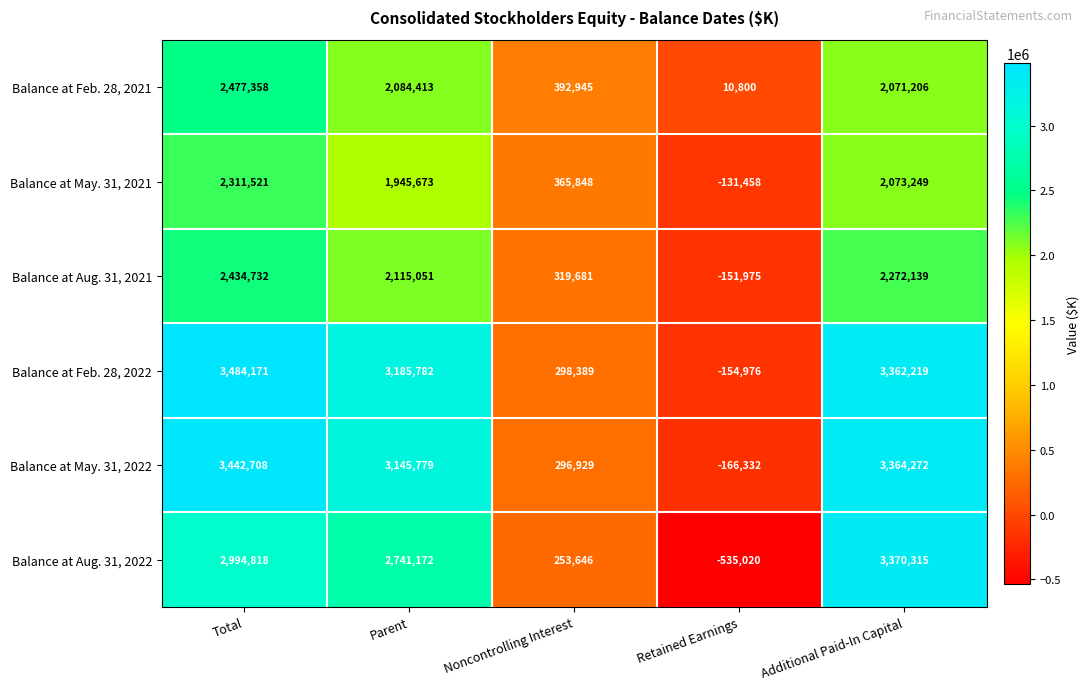

What is the difference between the Balance at Feb. 28, 2022 values at Parent and Noncontrolling Interest?

2887393